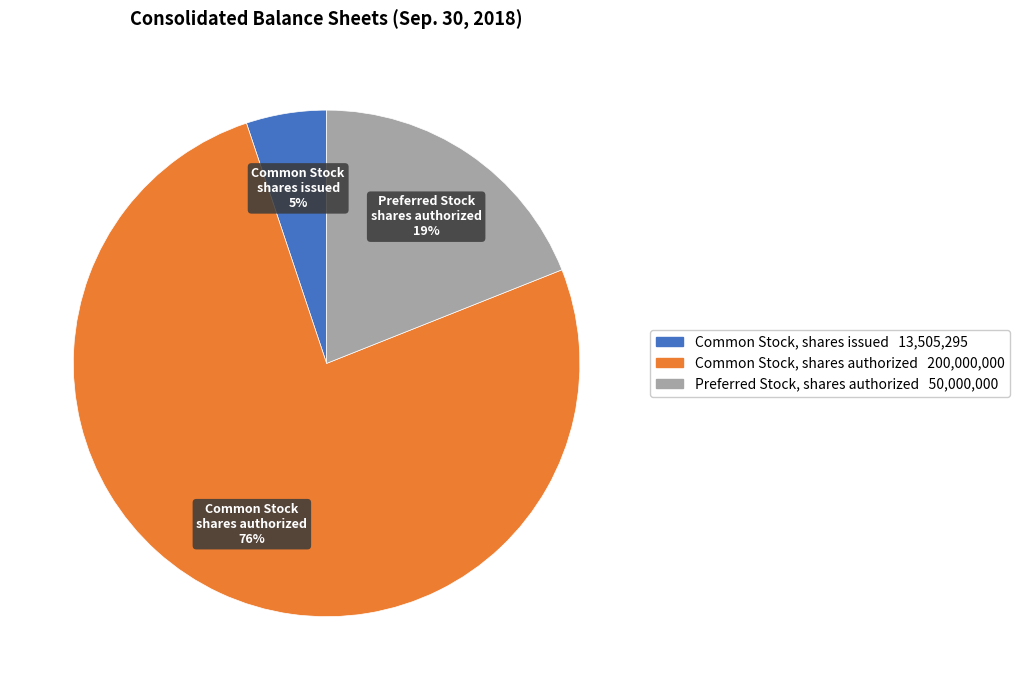

To the nearest percent, what percentage of the pie is Common Stock, shares issued?

5%